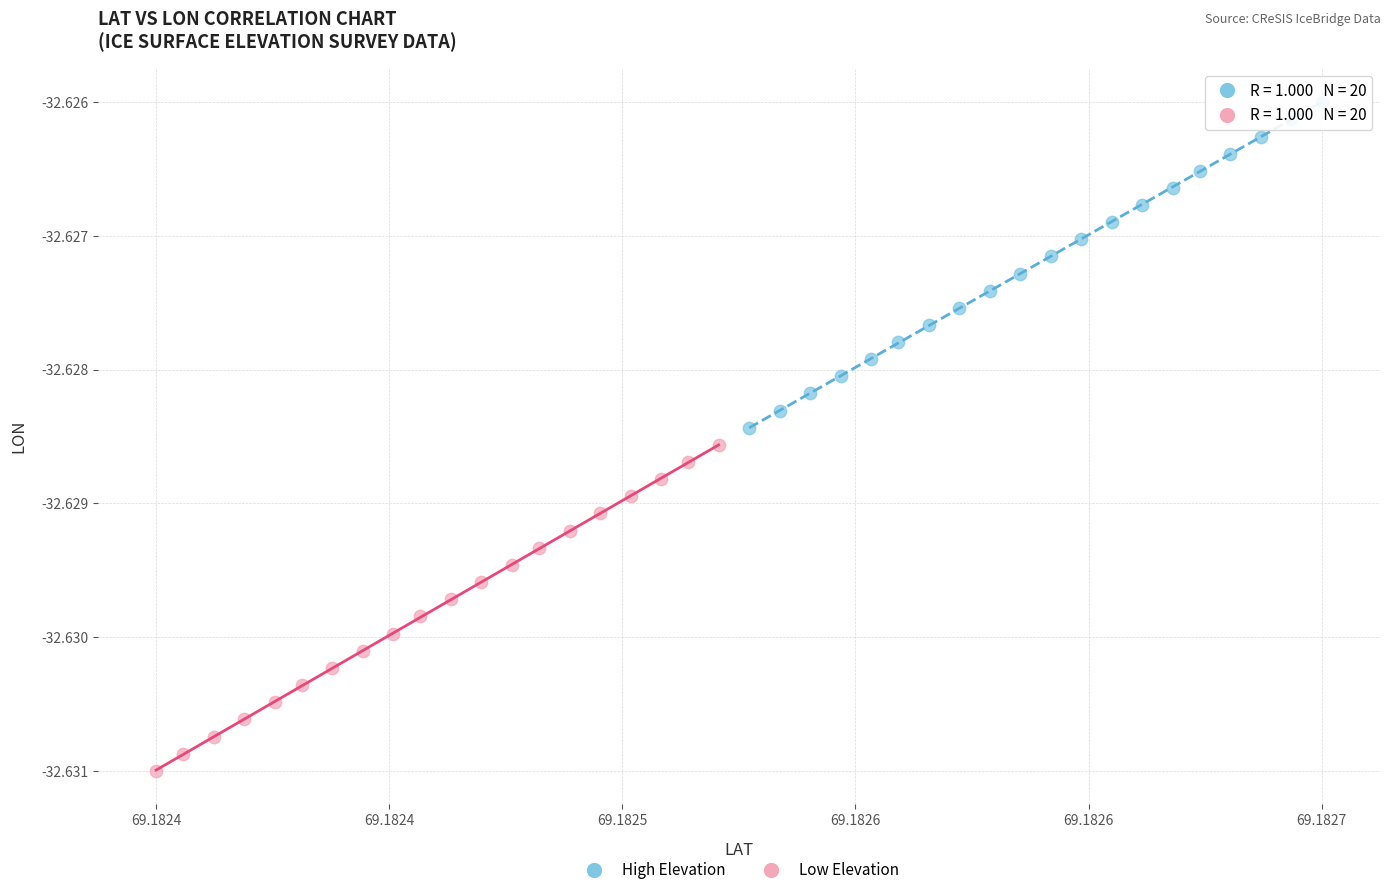

Which series contains the lowest Y value?

Low Elevation